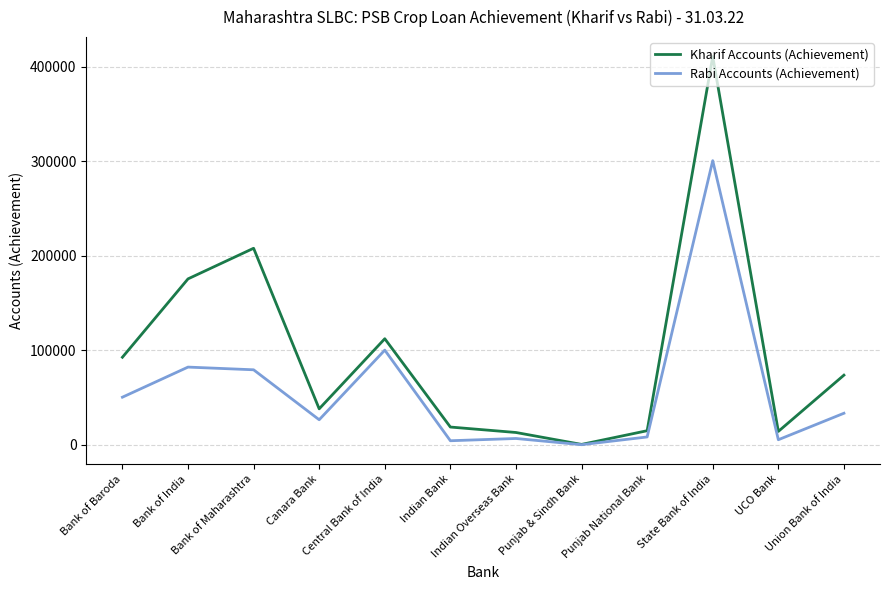

Read the Rabi Accounts (Achievement) value at Canara Bank, to the nearest 50.

26450